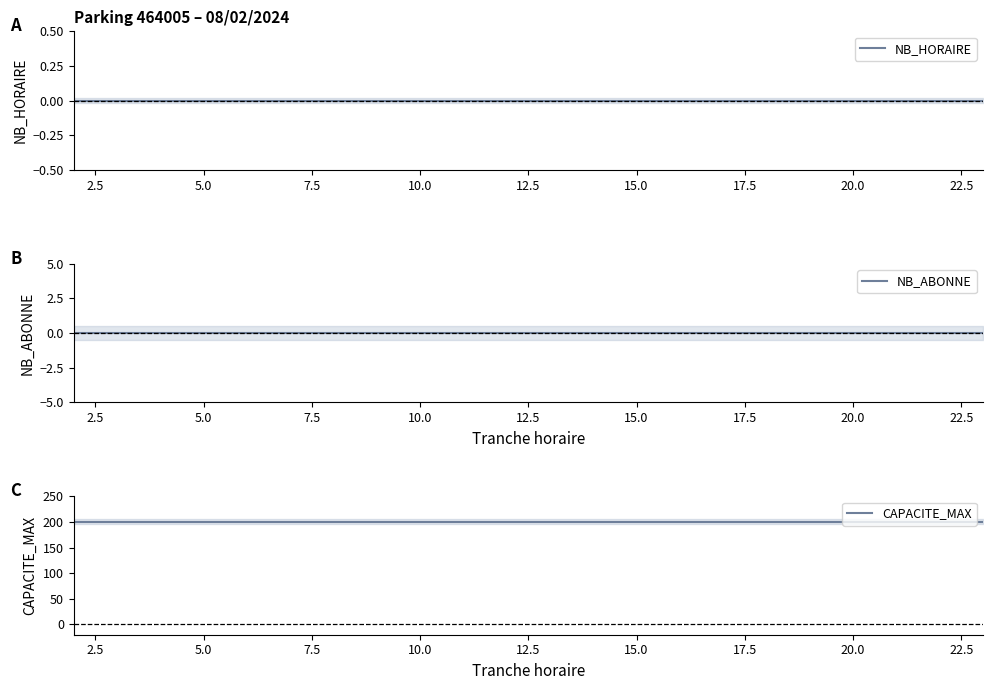

Reading right to left, list all the values displayed in this chart.

NB_HORAIRE: 0	0	0	0	0	0	0	0	0	0	0	0	0	0	0	0	0	0	0	0	0	0
NB_ABONNE: 0	0	0	0	0	0	0	0	0	0	0	0	0	0	0	0	0	0	0	0	0	0
CAPACITE_MAX: 200	200	200	200	200	200	200	200	200	200	200	200	200	200	200	200	200	200	200	200	200	200